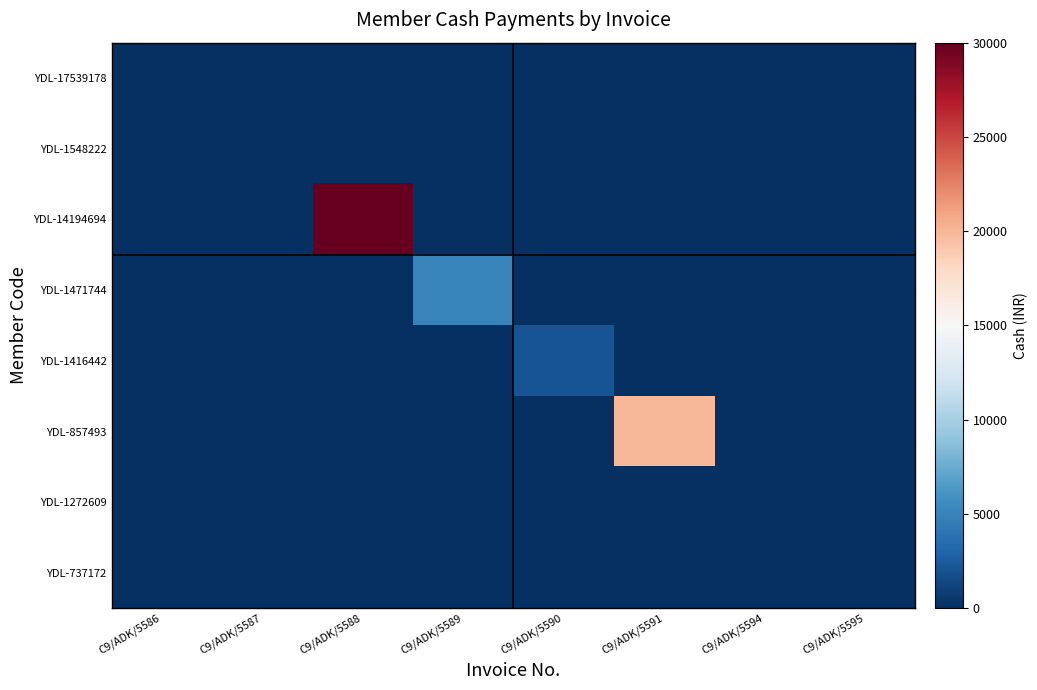

Reading right to left, list all the values displayed in this chart.

YDL-17539178: C9/ADK/5595=0	C9/ADK/5594=0	C9/ADK/5591=0	C9/ADK/5590=0	C9/ADK/5589=0	C9/ADK/5588=0	C9/ADK/5587=0	C9/ADK/5586=0
YDL-1548222: C9/ADK/5595=0	C9/ADK/5594=0	C9/ADK/5591=0	C9/ADK/5590=0	C9/ADK/5589=0	C9/ADK/5588=0	C9/ADK/5587=0	C9/ADK/5586=0
YDL-14194694: C9/ADK/5595=0	C9/ADK/5594=0	C9/ADK/5591=0	C9/ADK/5590=0	C9/ADK/5589=0	C9/ADK/5588=30000	C9/ADK/5587=0	C9/ADK/5586=0
YDL-1471744: C9/ADK/5595=0	C9/ADK/5594=0	C9/ADK/5591=0	C9/ADK/5590=0	C9/ADK/5589=5000	C9/ADK/5588=0	C9/ADK/5587=0	C9/ADK/5586=0
YDL-1416442: C9/ADK/5595=0	C9/ADK/5594=0	C9/ADK/5591=0	C9/ADK/5590=2000	C9/ADK/5589=0	C9/ADK/5588=0	C9/ADK/5587=0	C9/ADK/5586=0
YDL-857493: C9/ADK/5595=0	C9/ADK/5594=0	C9/ADK/5591=20000	C9/ADK/5590=0	C9/ADK/5589=0	C9/ADK/5588=0	C9/ADK/5587=0	C9/ADK/5586=0
YDL-1272609: C9/ADK/5595=0	C9/ADK/5594=0	C9/ADK/5591=0	C9/ADK/5590=0	C9/ADK/5589=0	C9/ADK/5588=0	C9/ADK/5587=0	C9/ADK/5586=0
YDL-737172: C9/ADK/5595=0	C9/ADK/5594=0	C9/ADK/5591=0	C9/ADK/5590=0	C9/ADK/5589=0	C9/ADK/5588=0	C9/ADK/5587=0	C9/ADK/5586=0